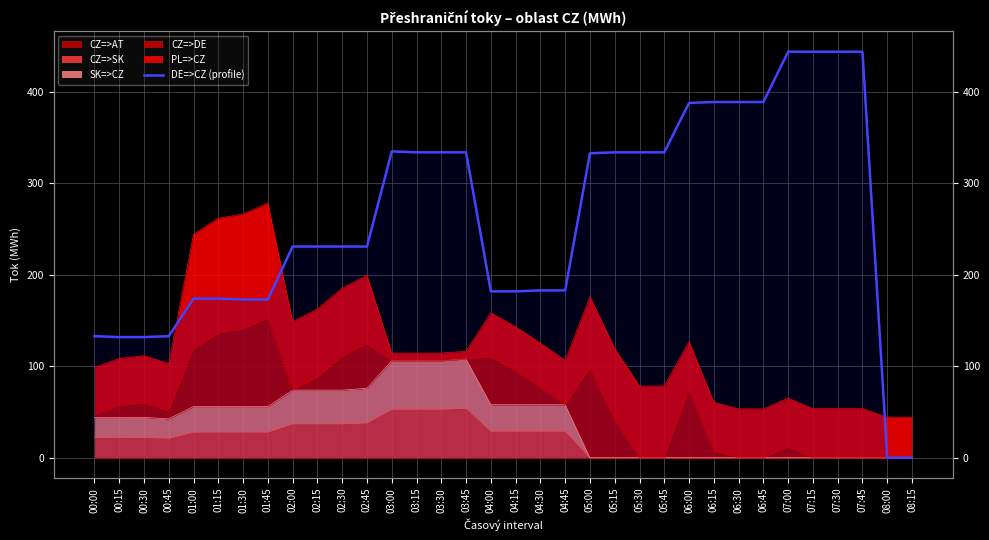

True or false: there are more than 1 points higher than both neighbors.

False